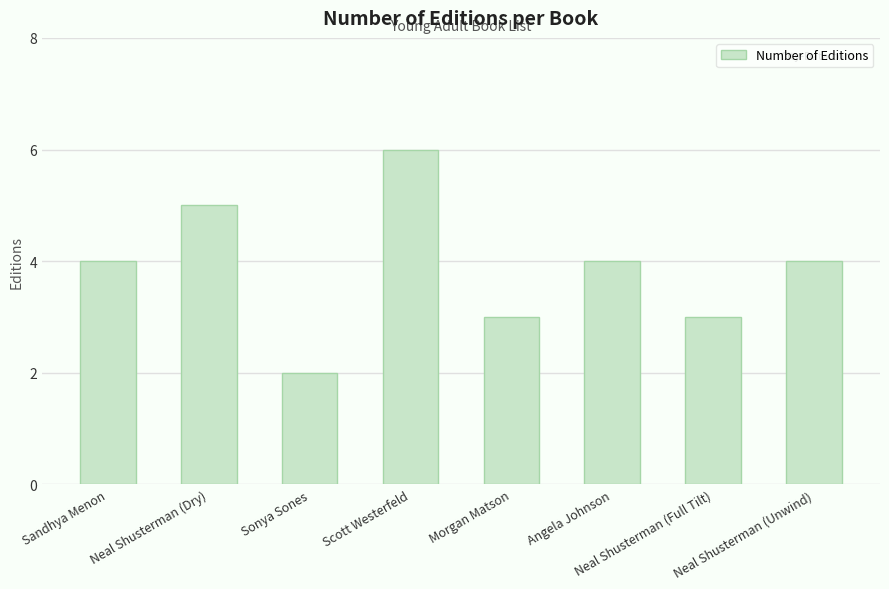

What is the sum of the values at Sonya Sones and Neal Shusterman (Dry)?

7